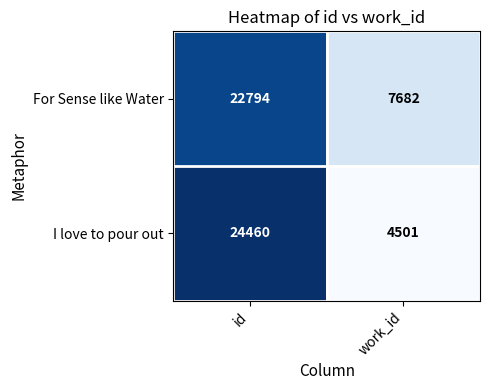

True or false: I love to pour out has a value of 4501 at work_id.

True